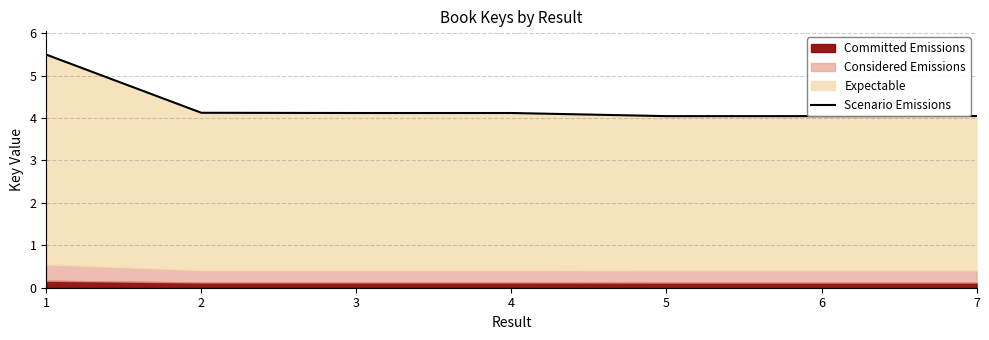

What is the difference between the values at 1 and 6?

1.4